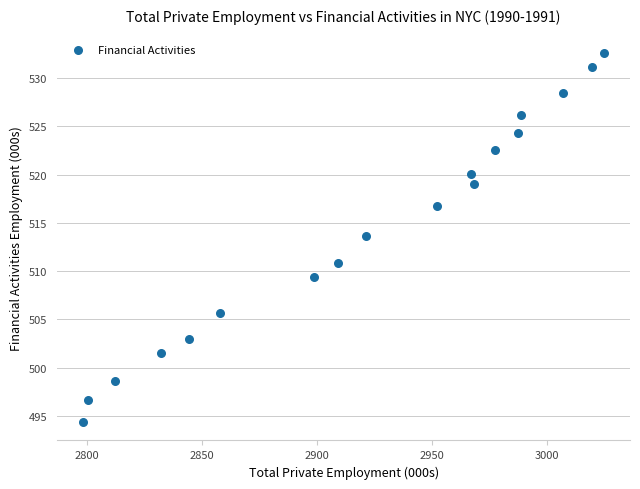

What is the range of X values (max minus min)?

226.2